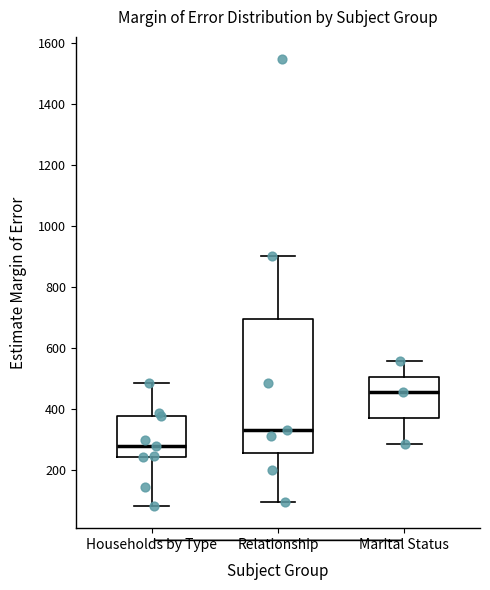

Where does the median line of the box for Relationship sit on the y-axis? The values are not printed on the chart, so give them approximately, as read against the axis.

340